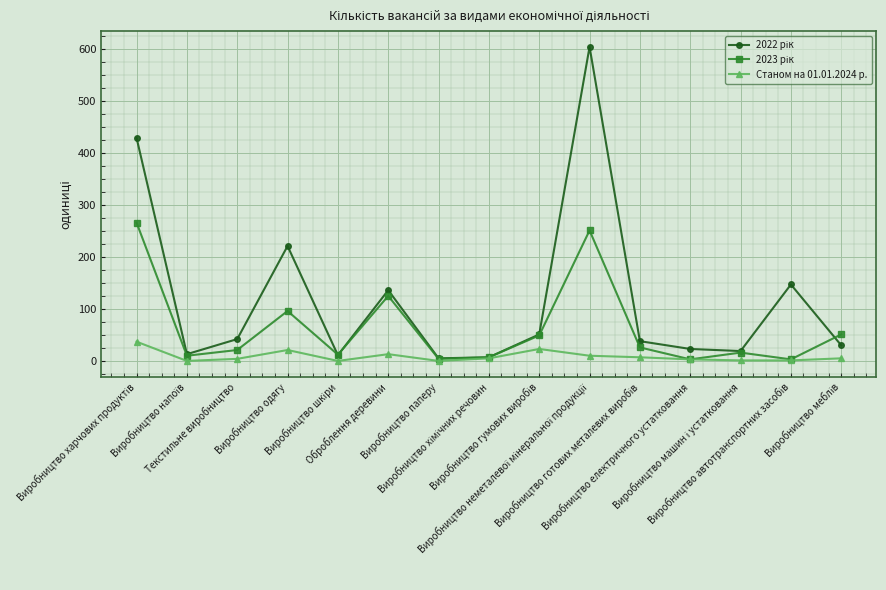

Does the chart have visible grid lines?

Yes